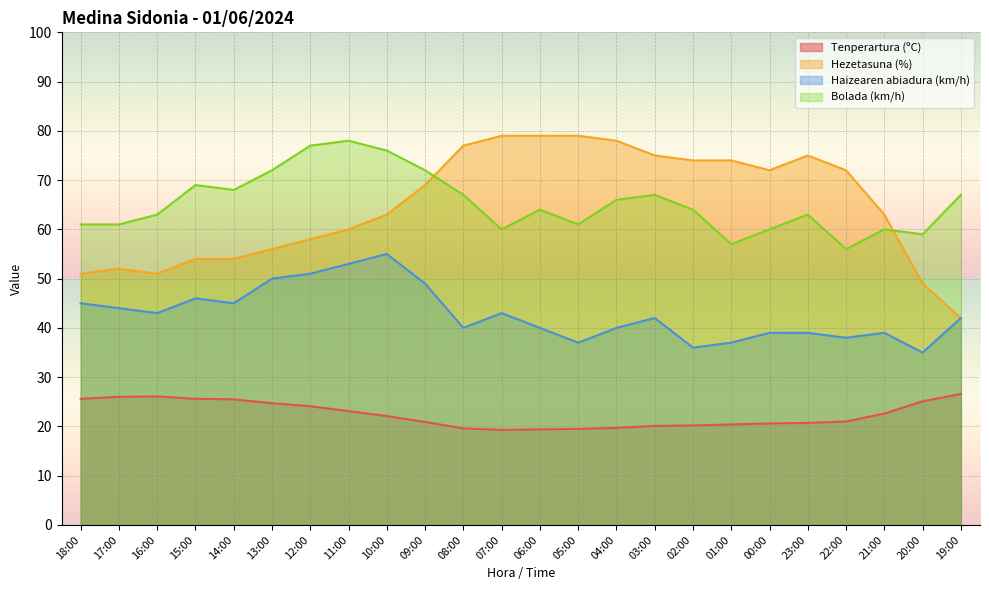

True or false: Tenperartura (ºC) has more than 1 interior local peaks.

False